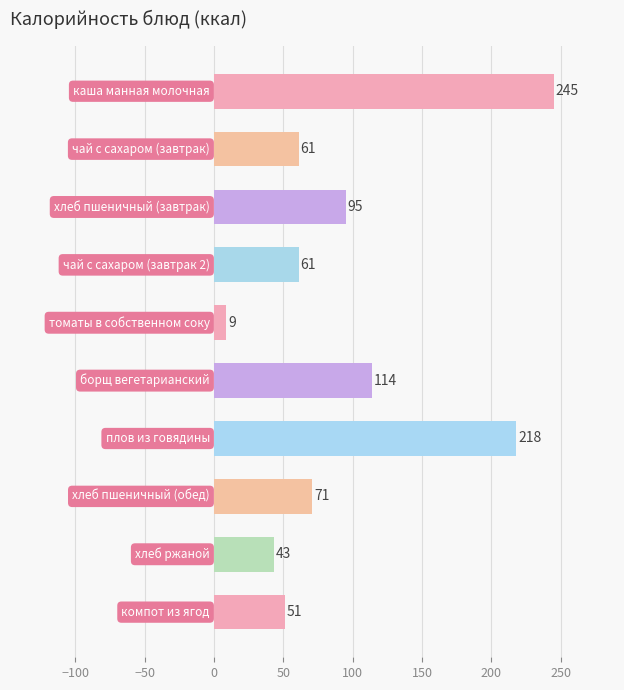

What is the difference between the maximum and minimum values?

236